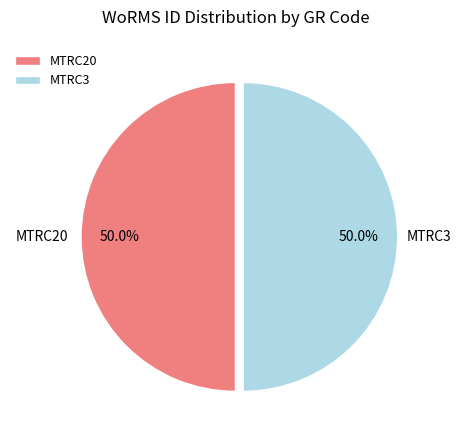

What percentage is NOT represented by MTRC20?

50.0%